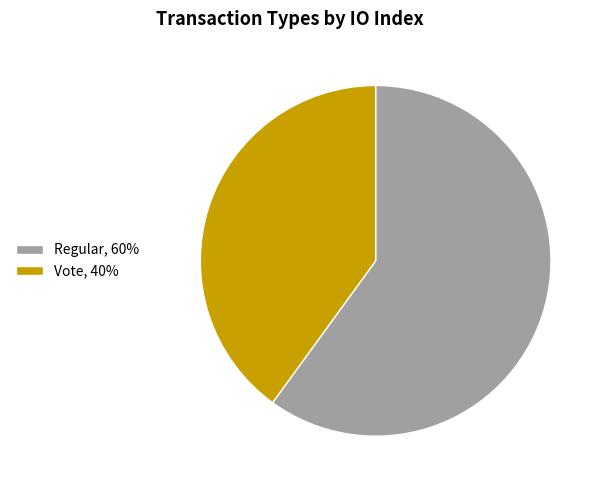

What is the majority slice?

Regular